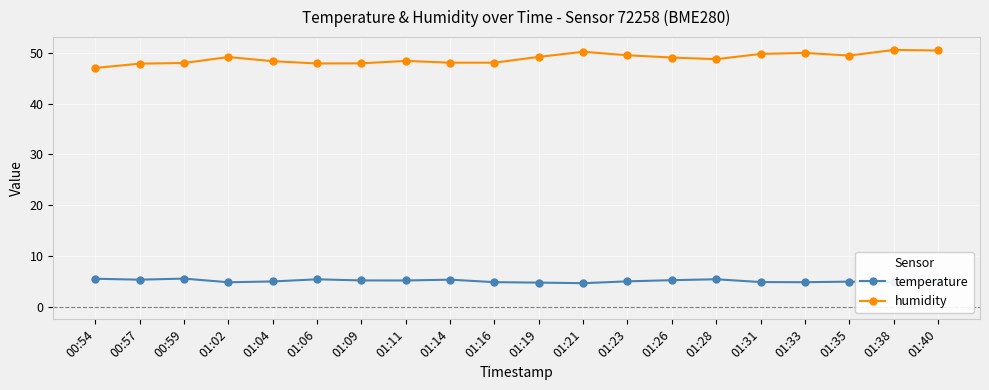

What is the spread (max minus min) of values at 01:38?

45.8